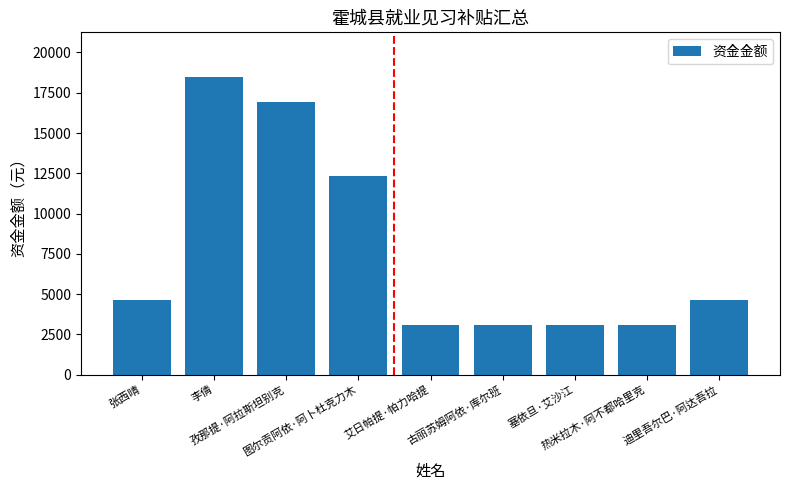

What is the maximum value shown in the chart?

18480